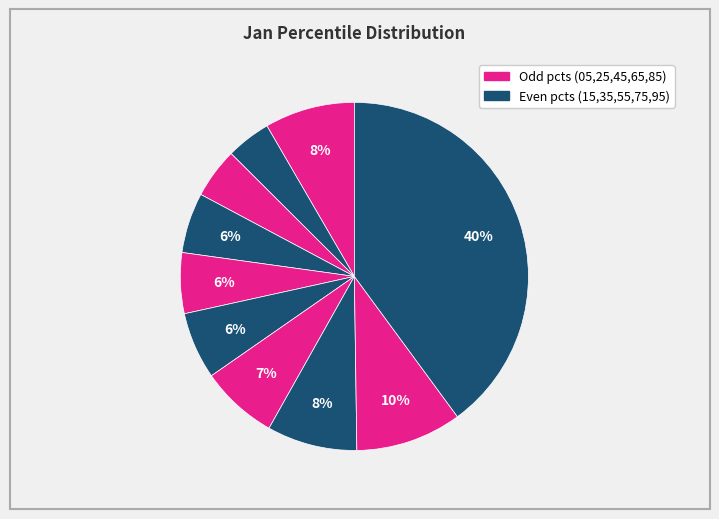

How many slices are in this pie chart?

10